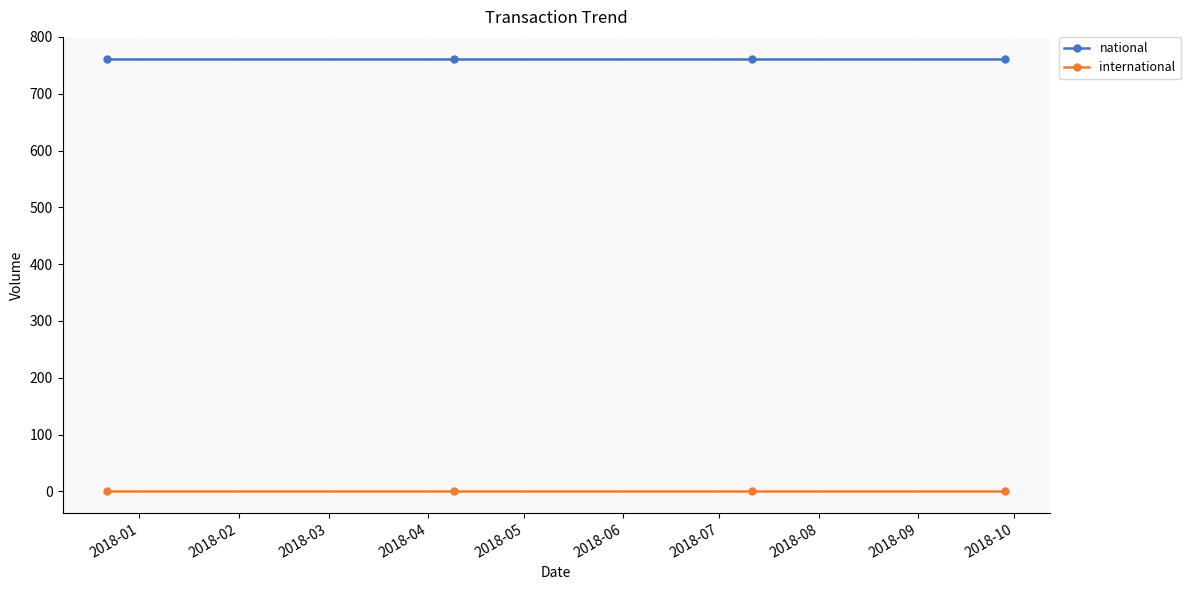

What is the maximum value shown in the chart?

762